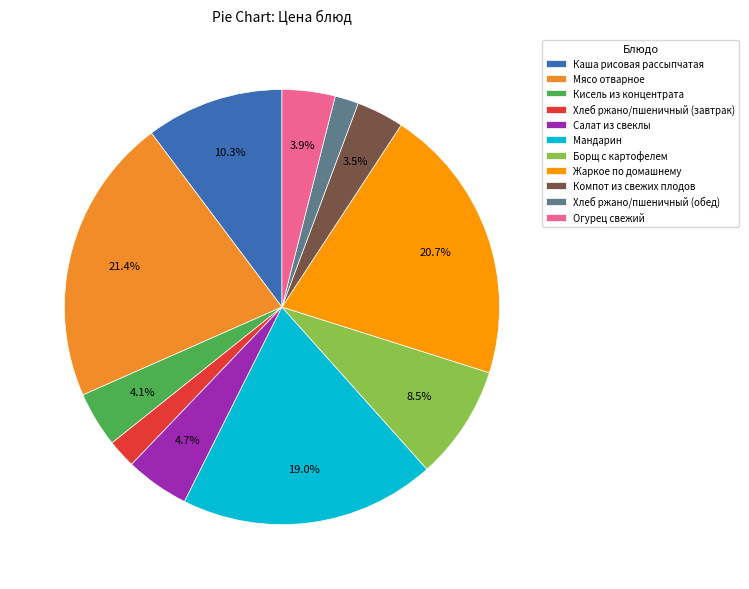

How many segments does this pie chart have?

11